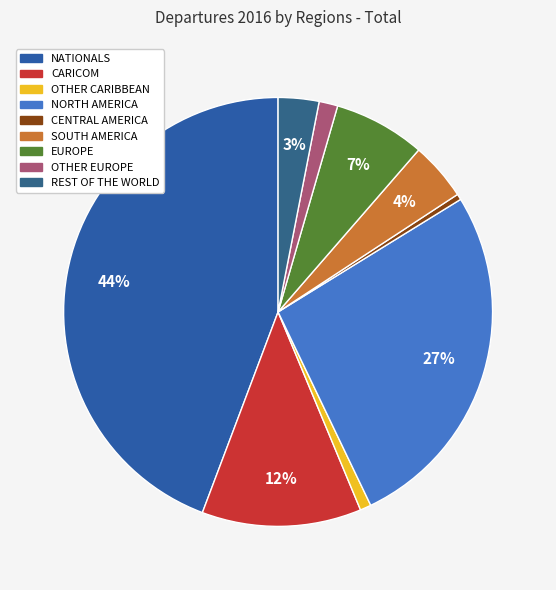

To the nearest percent, what percentage of the pie is NORTH AMERICA?

27%